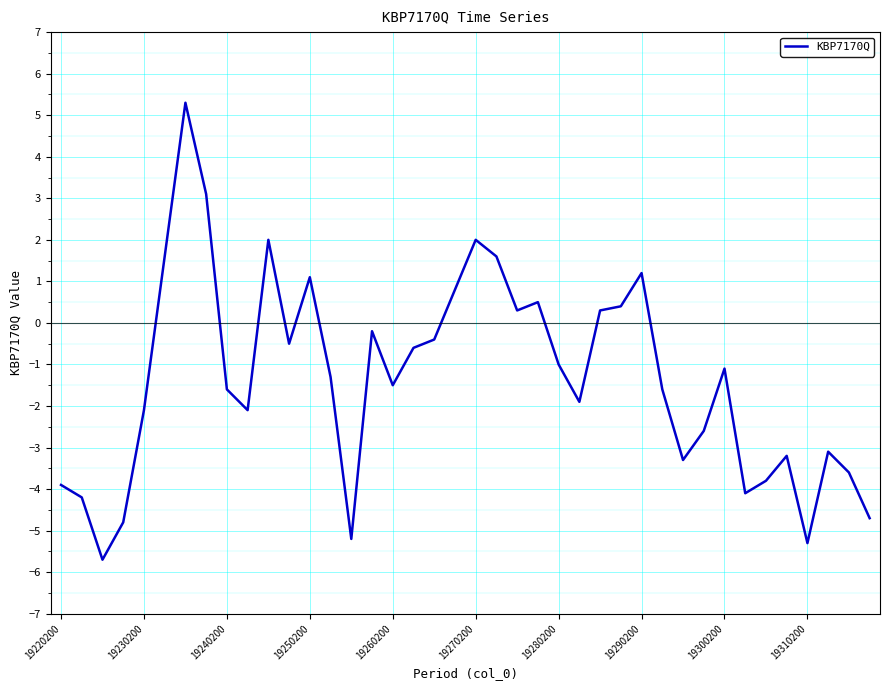

Count the number of categories in the chart.

40